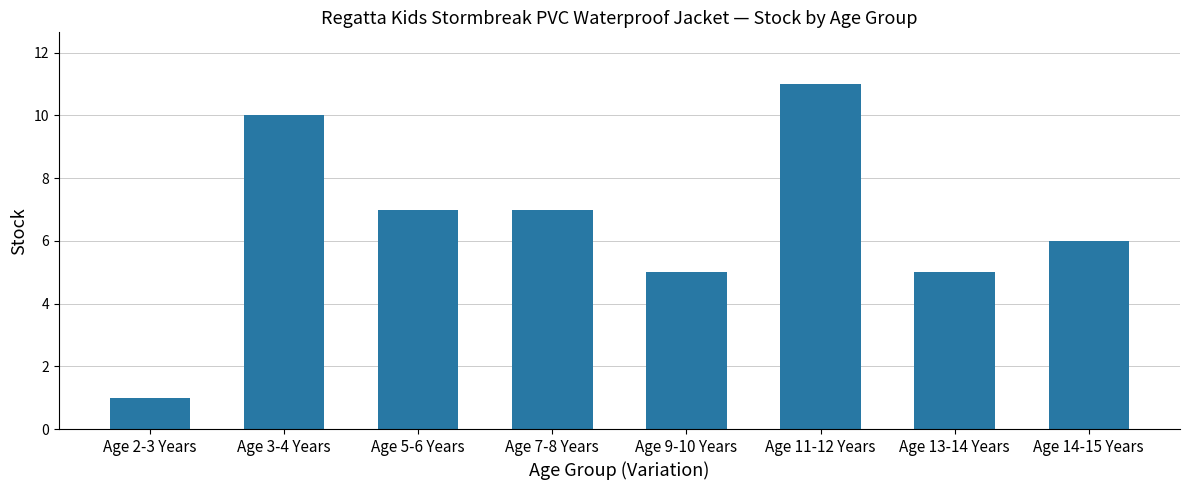

What is the sum of all values?

52